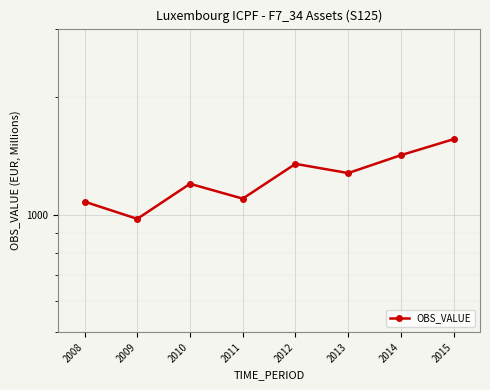

What is the minimum value shown in the chart?

976.0